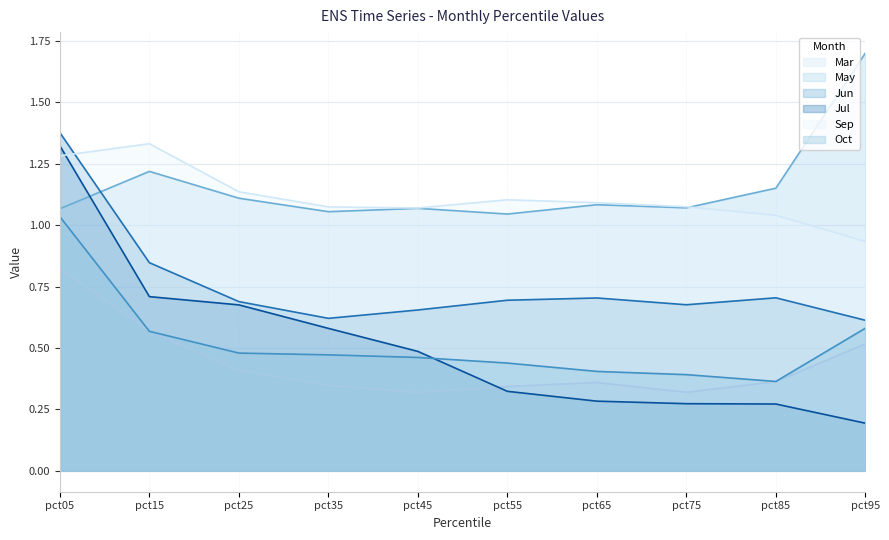

The Jul series shows 1.3 at pct05. True or false?

True